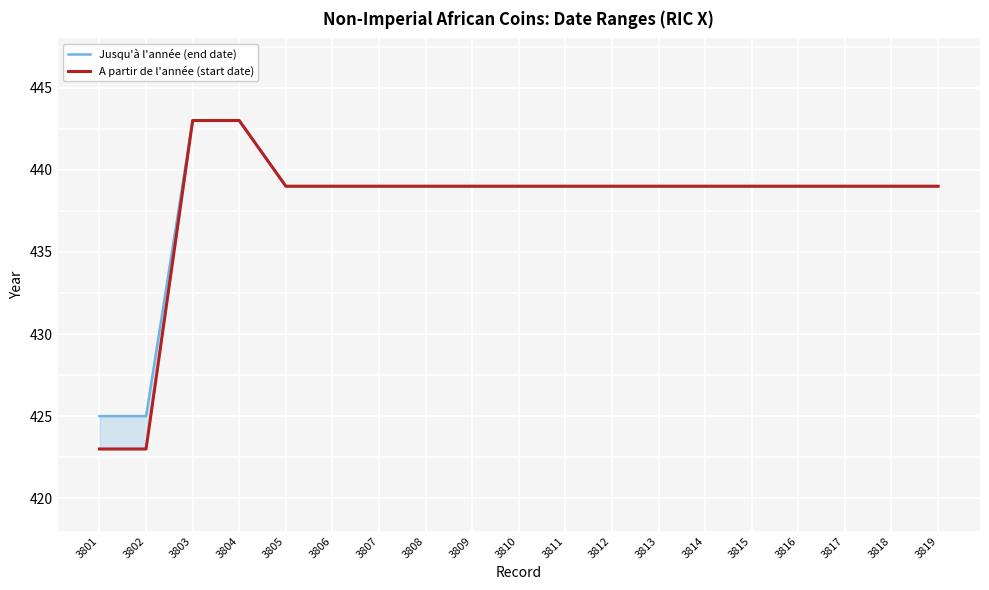

True or false: Jusqu'à l'année (end date) has more than 2 interior local peaks.

False